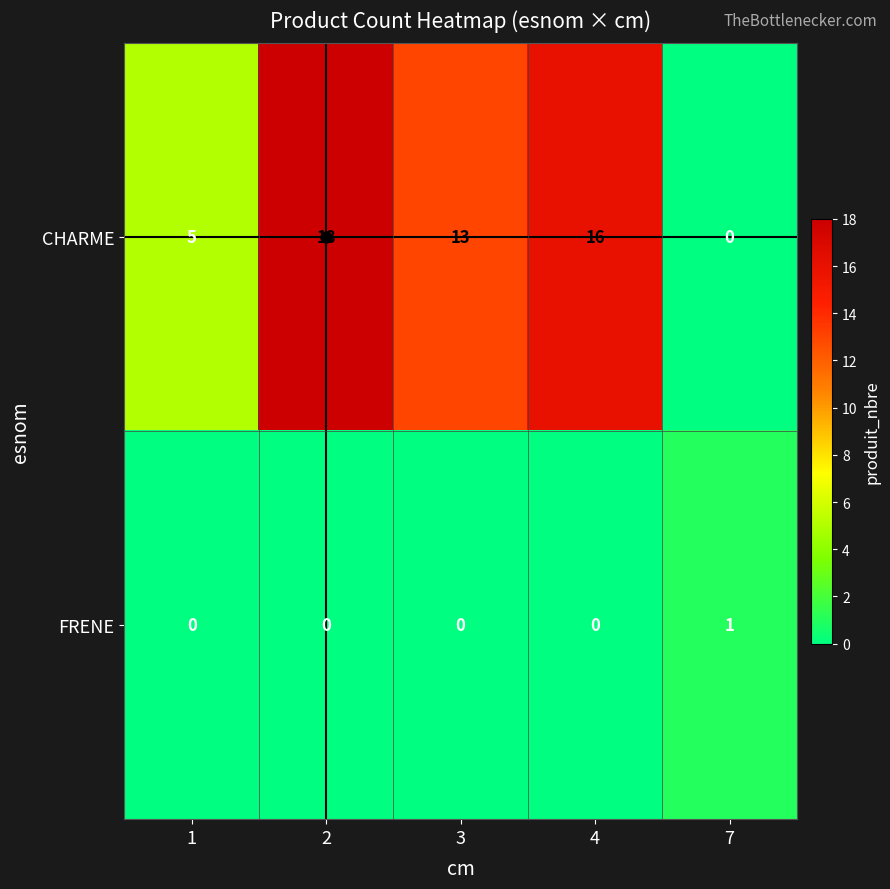

What is the sum of the CHARME values at 2 and 7?

18